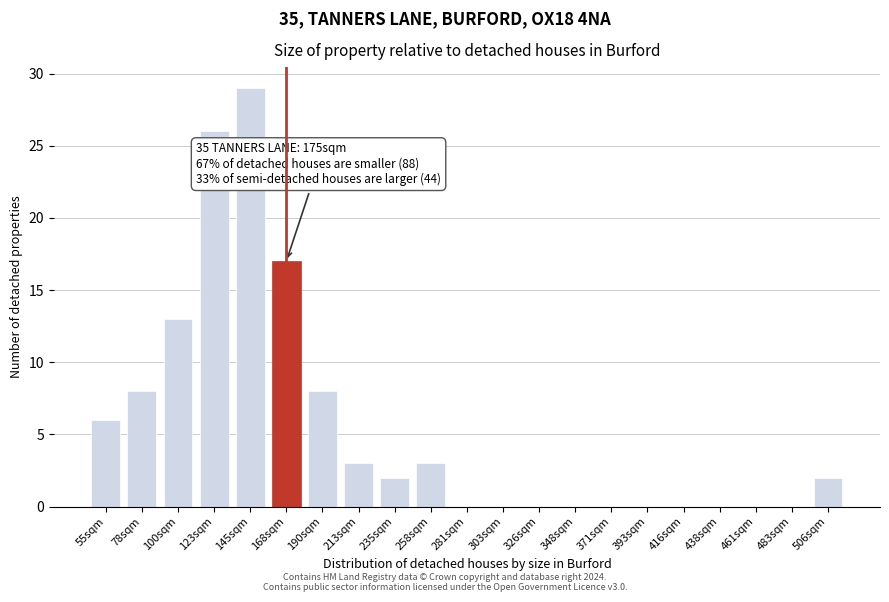

Reading right to left, transcribe all the data shown in this chart.

506sqm=2	483sqm=0	461sqm=0	438sqm=0	416sqm=0	393sqm=0	371sqm=0	348sqm=0	326sqm=0	303sqm=0	281sqm=0	258sqm=3	235sqm=2	213sqm=3	190sqm=8	168sqm=17	145sqm=29	123sqm=26	100sqm=13	78sqm=8	55sqm=6